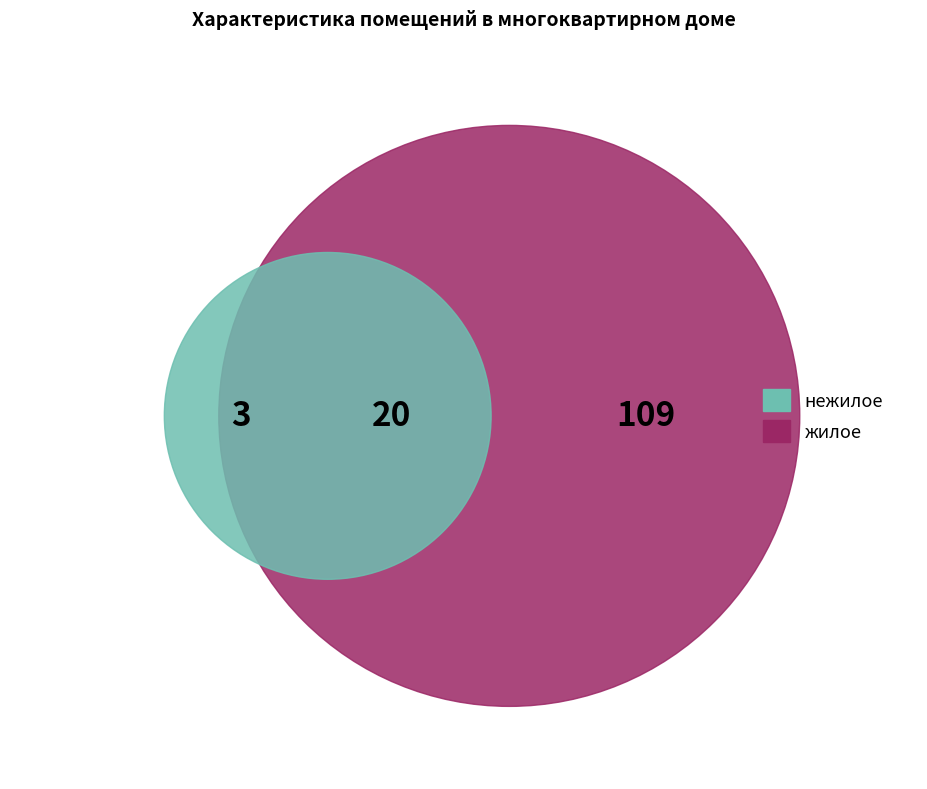

To the nearest percent, what portion does жилое represent?

83%